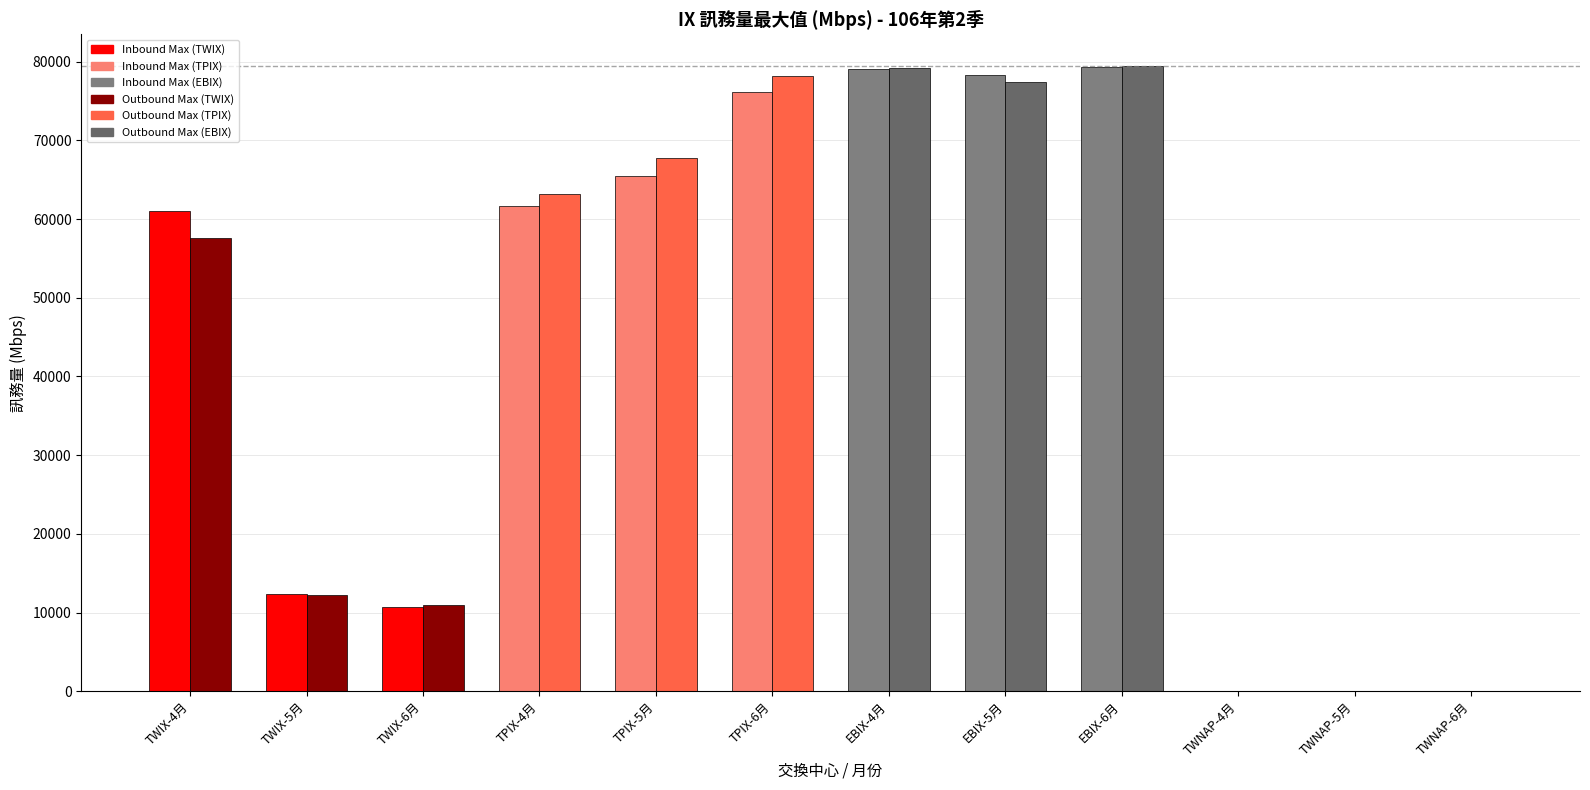

What is the maximum value shown in the chart?

79500